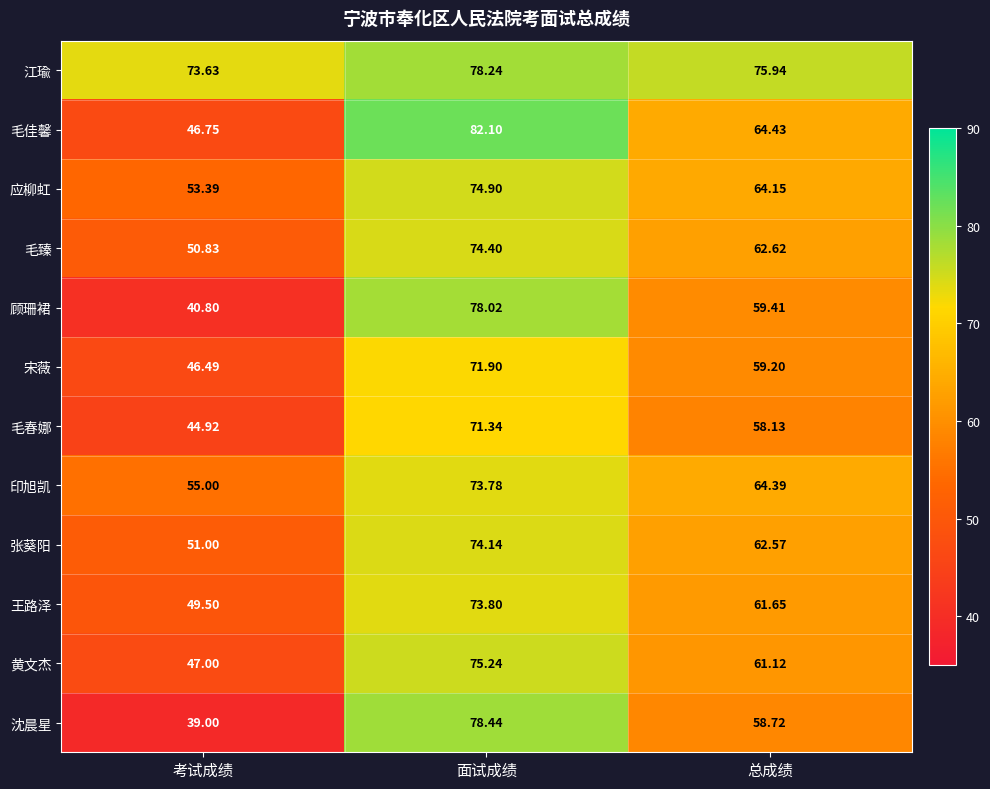

Where does the 应柳虹 series first go above 64?

面试成绩